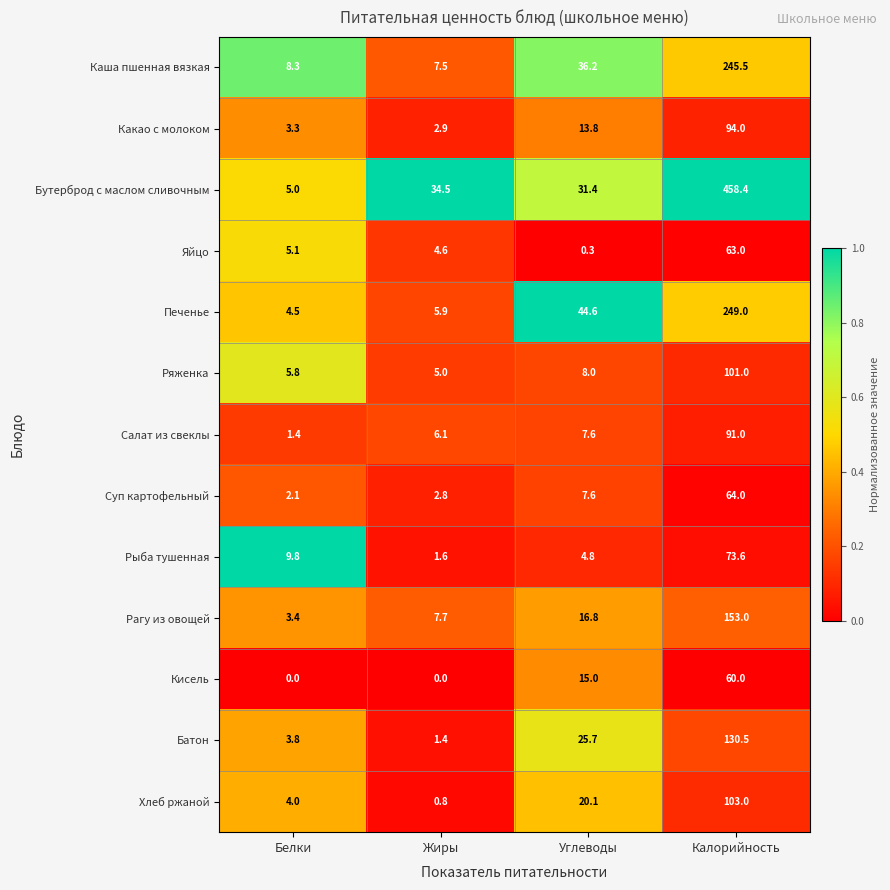

What is the total value across all series at Калорийность?

1886.0